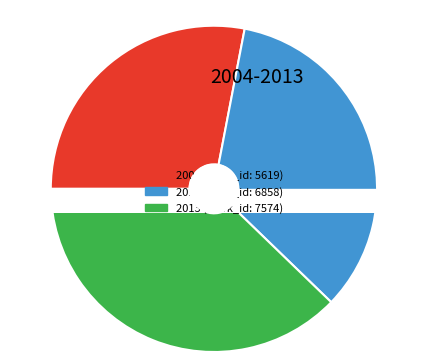

To the nearest percent, what is the difference between the 2011 (work_id: 6858) and 2004 (work_id: 5619) slice percentages?

6%